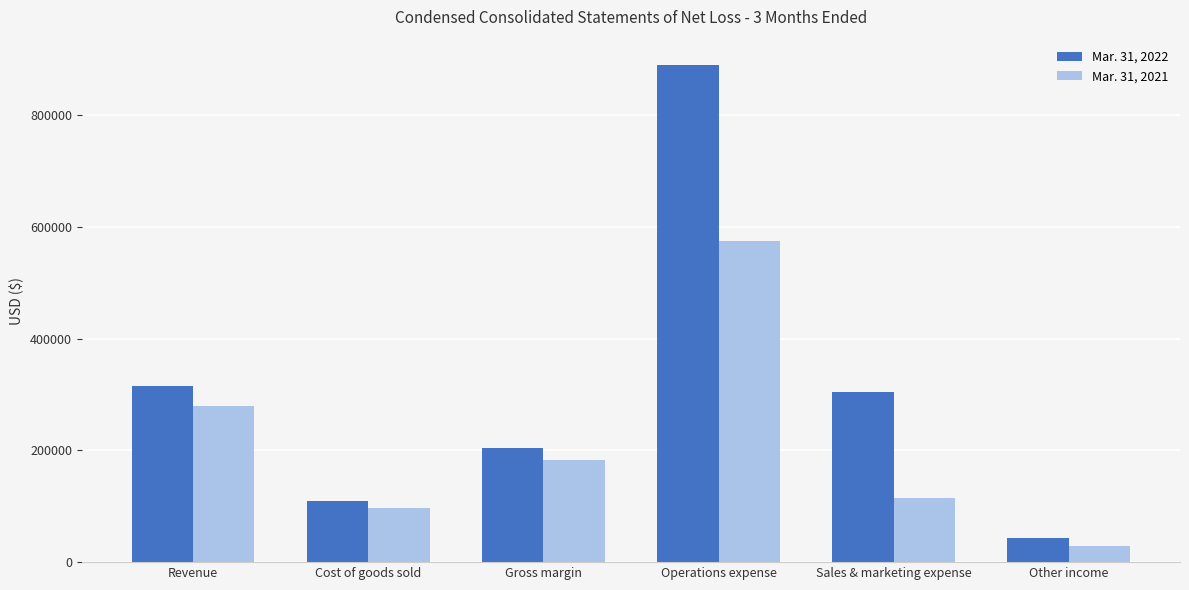

At which label is Mar. 31, 2021 closest to 301535?

Revenue